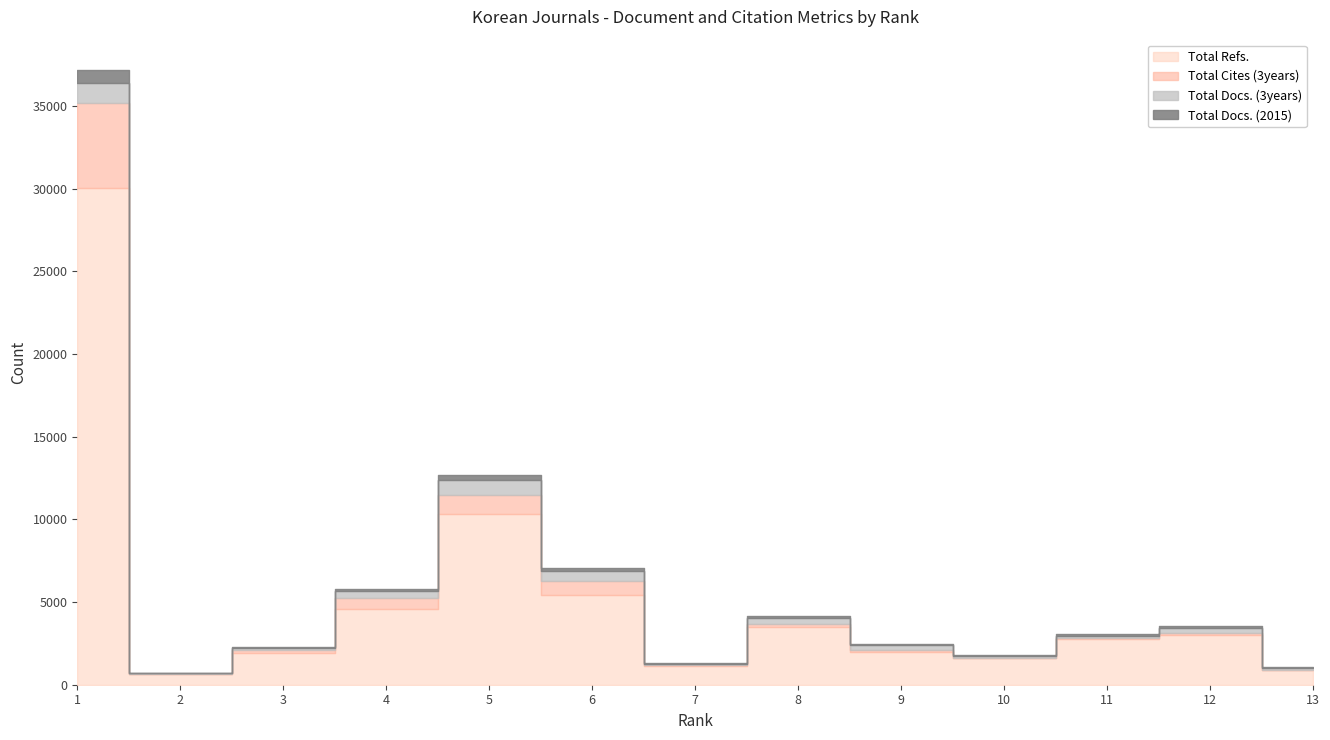

True or false: Total Docs. (3years) has a value of 73 at 12.

False